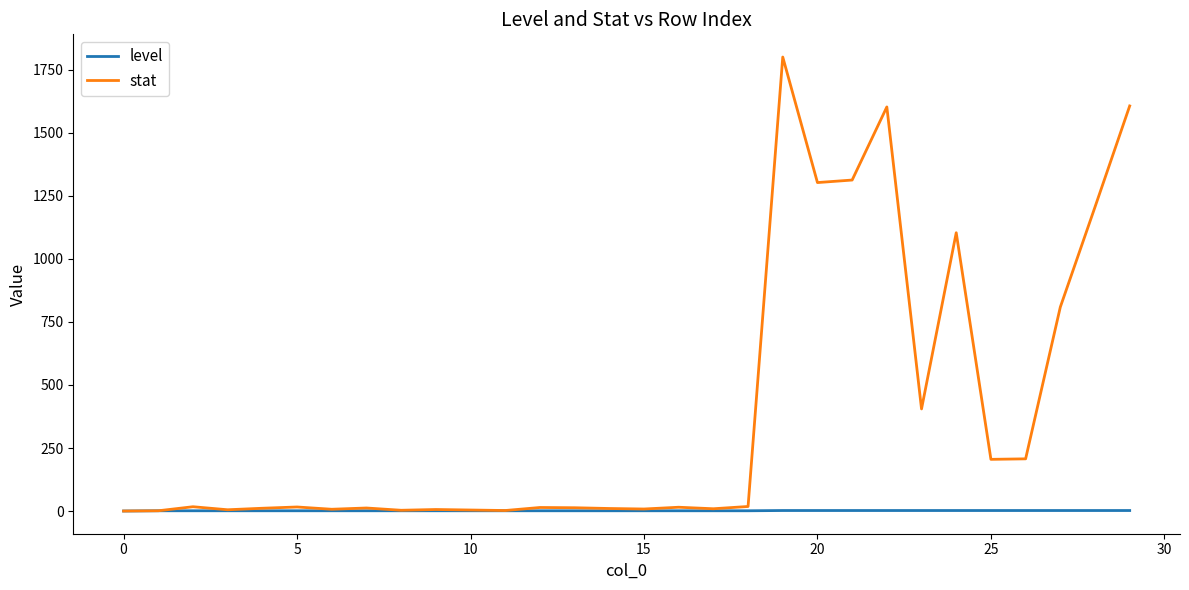

Which series has the largest total across all categories?

stat